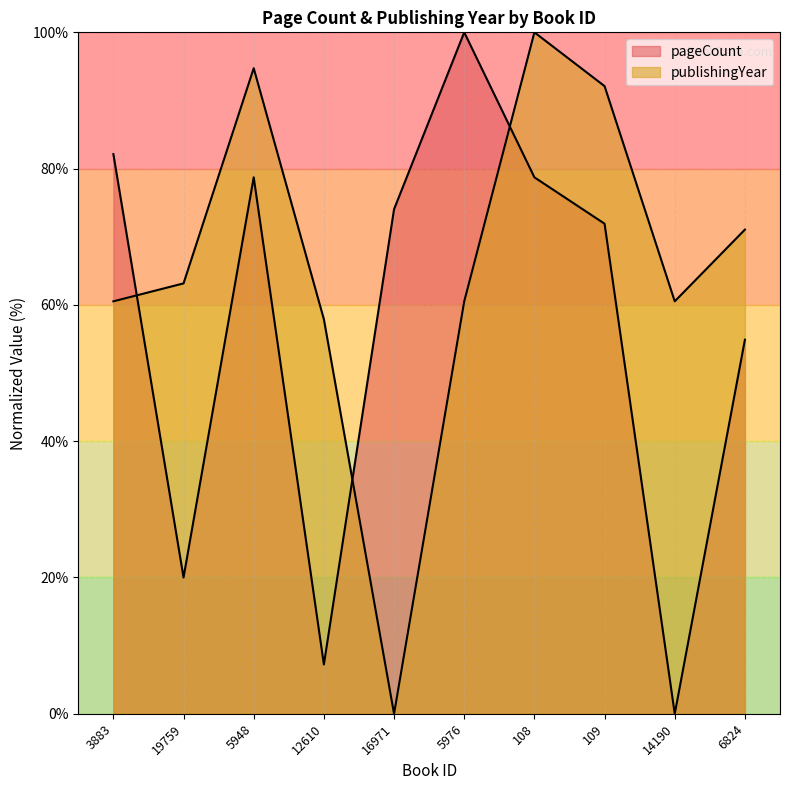

What is the maximum value shown in the chart?

100.0